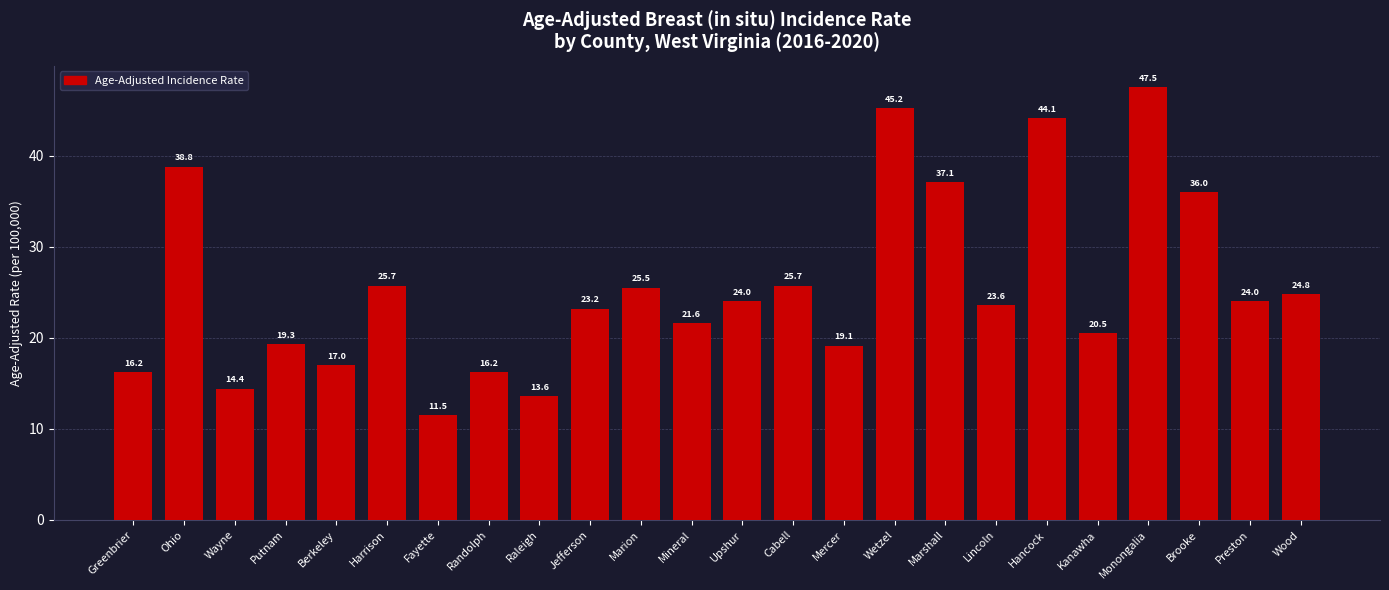

What is the value of the 20th bar from the left?

20.5